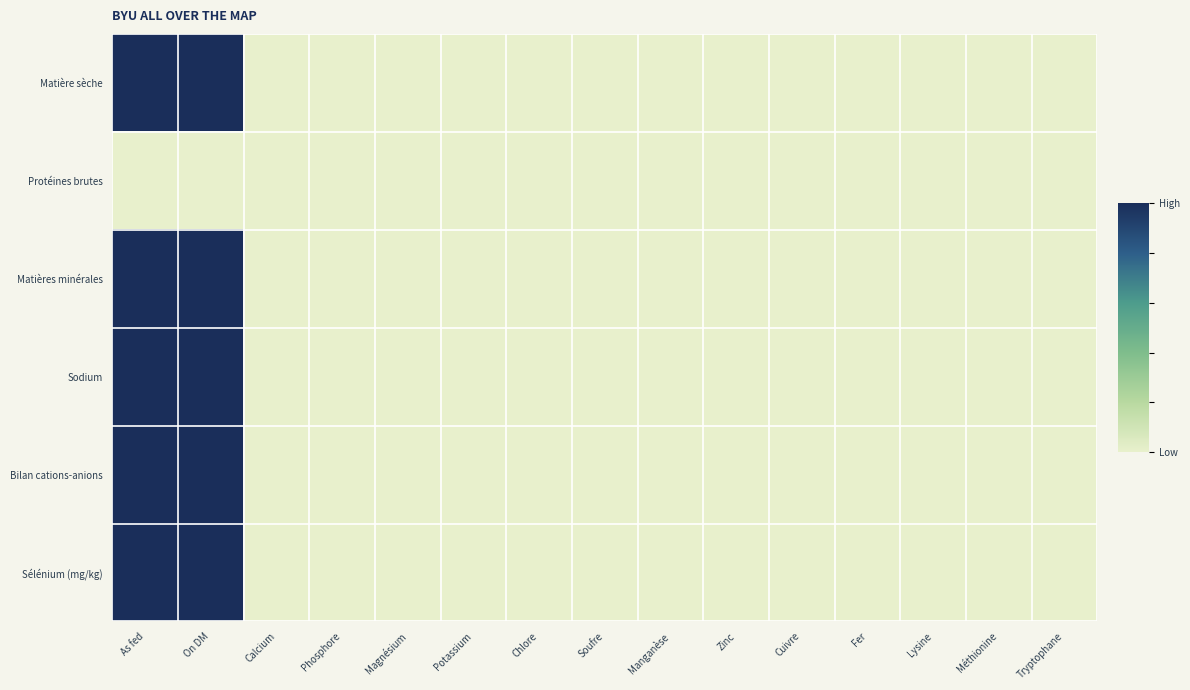

Which series has the largest range (max minus min)?

Matière sèche